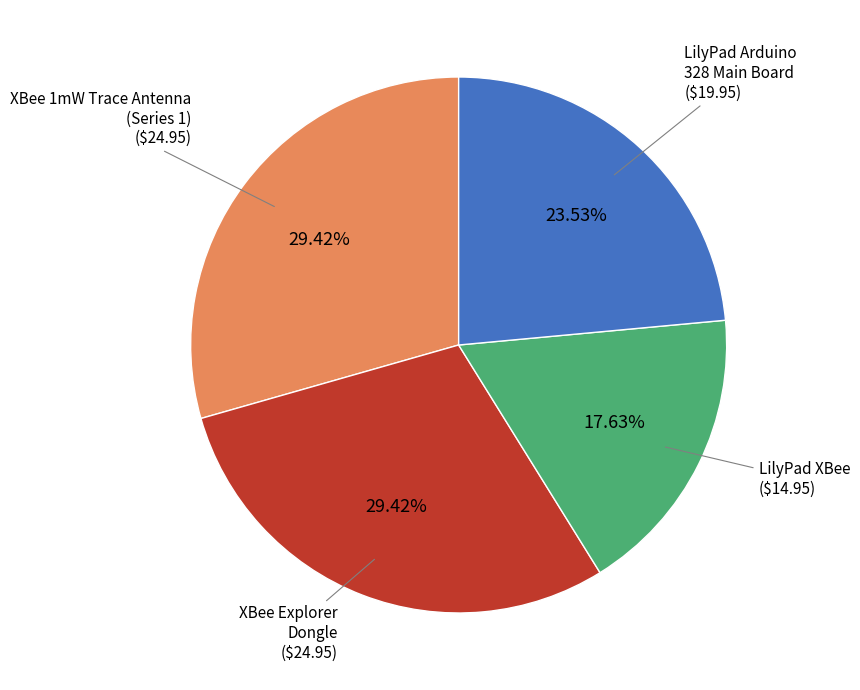

Is there any slice that represents more than half of the pie?

No